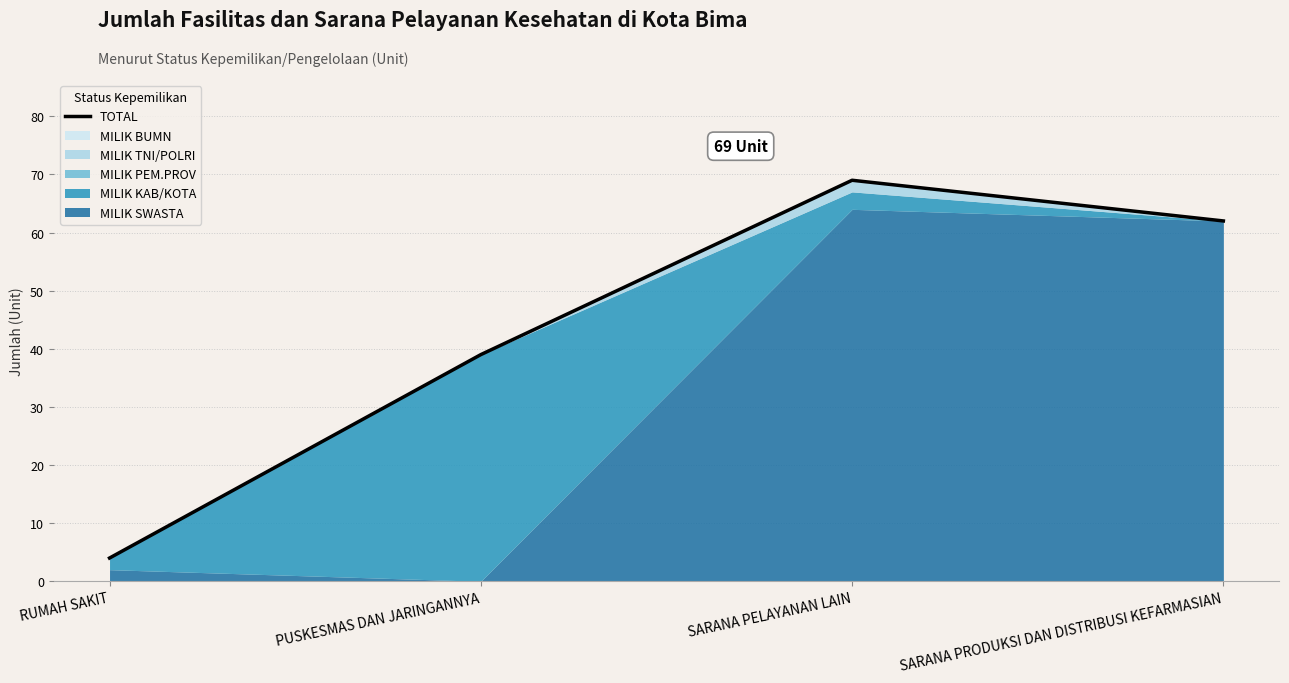

Which category has the lowest value across all series?

RUMAH SAKIT